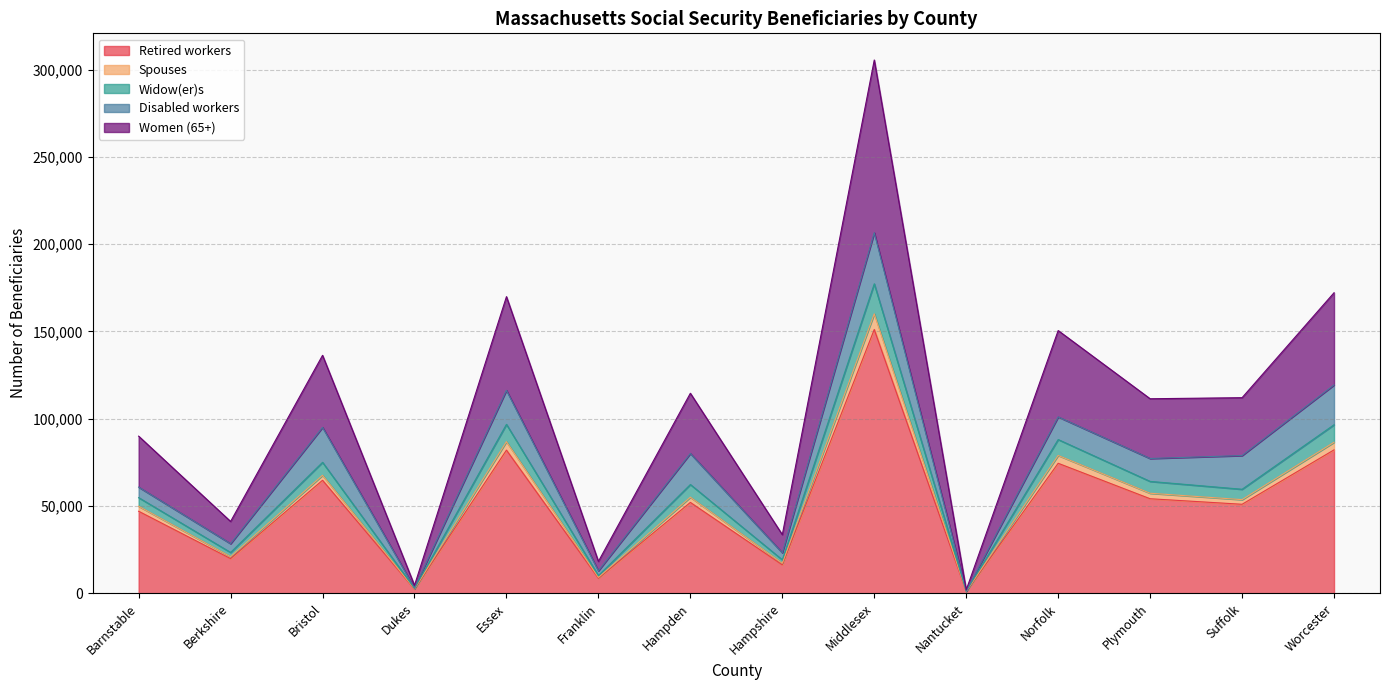

What is the highest value of the Retired workers series?

151105